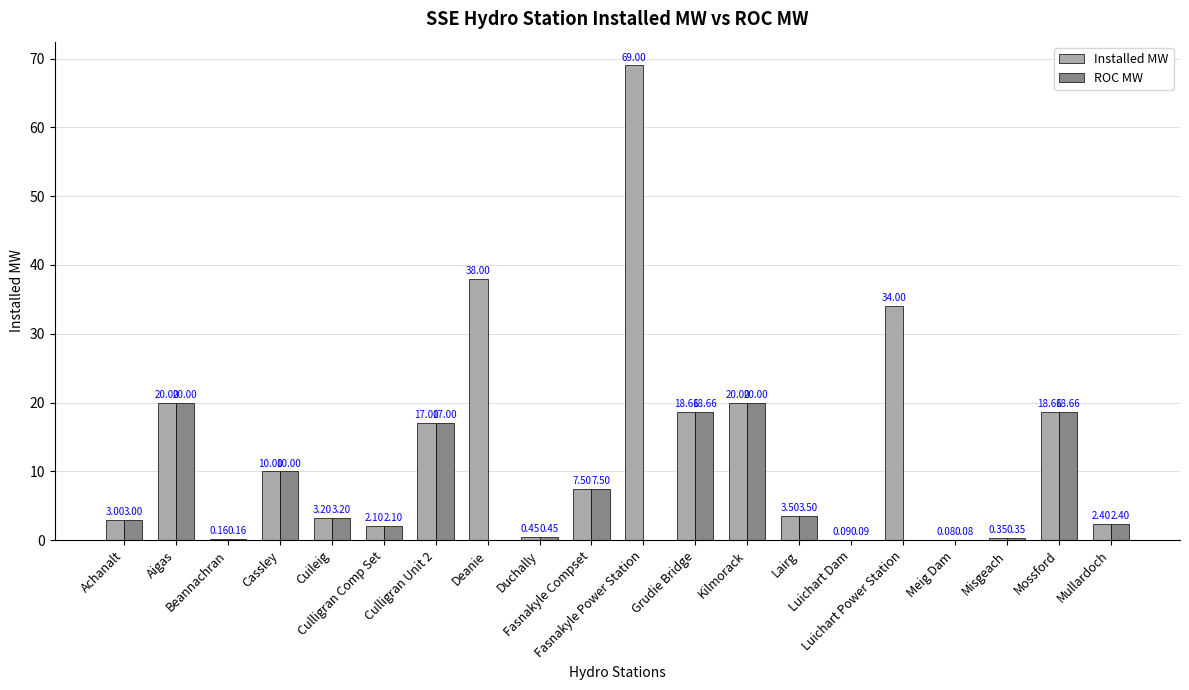

Which series has the largest total across all categories?

Installed MW